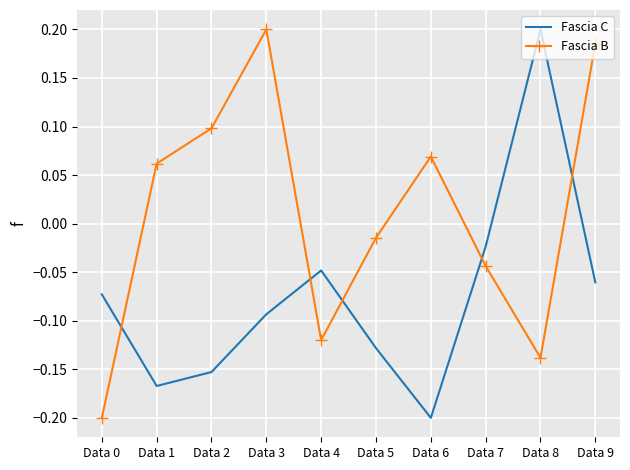

Which category has the highest value in the Fascia C series?

Data 8